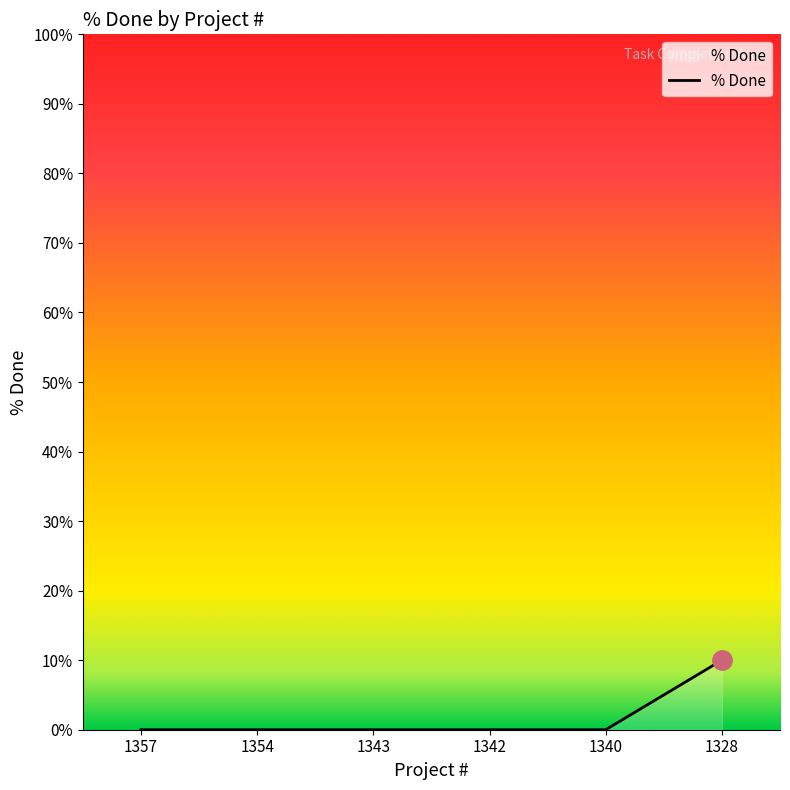

Reading left to right, what are all the values shown in this chart?

0	0	0	0	0	10